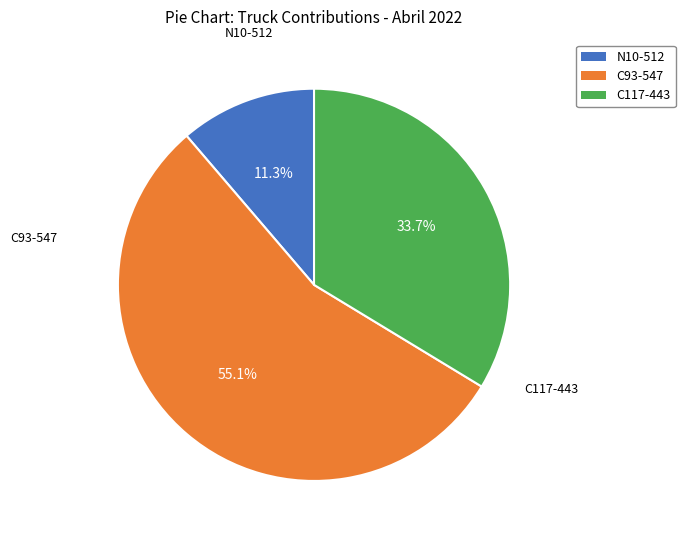

What is the ratio of the value at N10-512 to the value at C93-547?

0.2